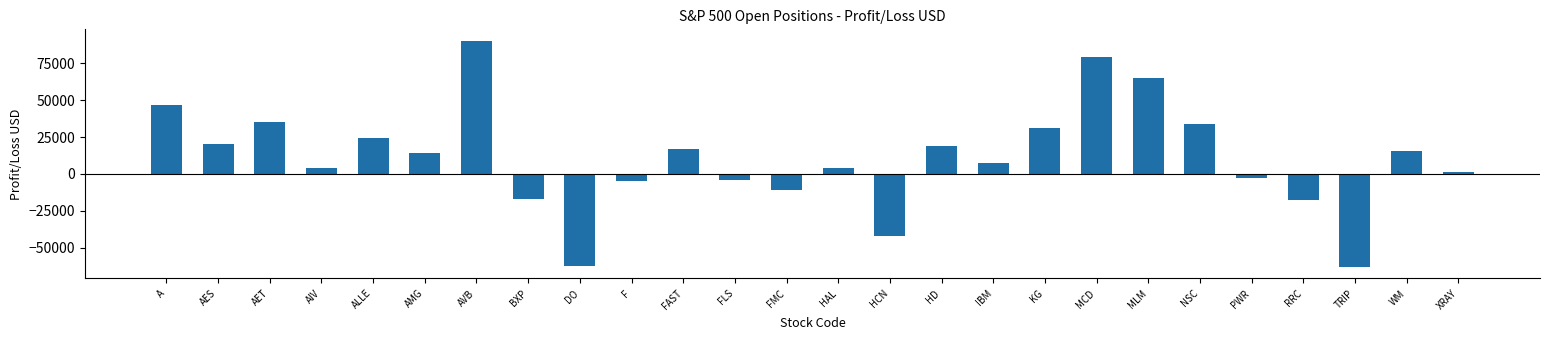

What is the label of the 8th bar from the left?

BXP